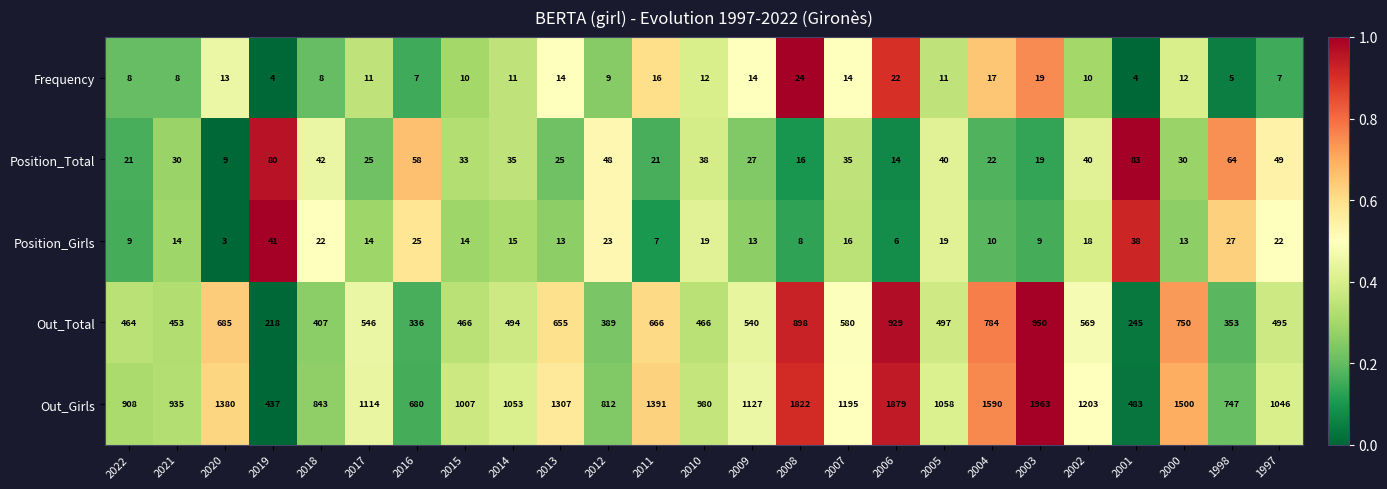

What is the maximum value shown in the chart?

1963